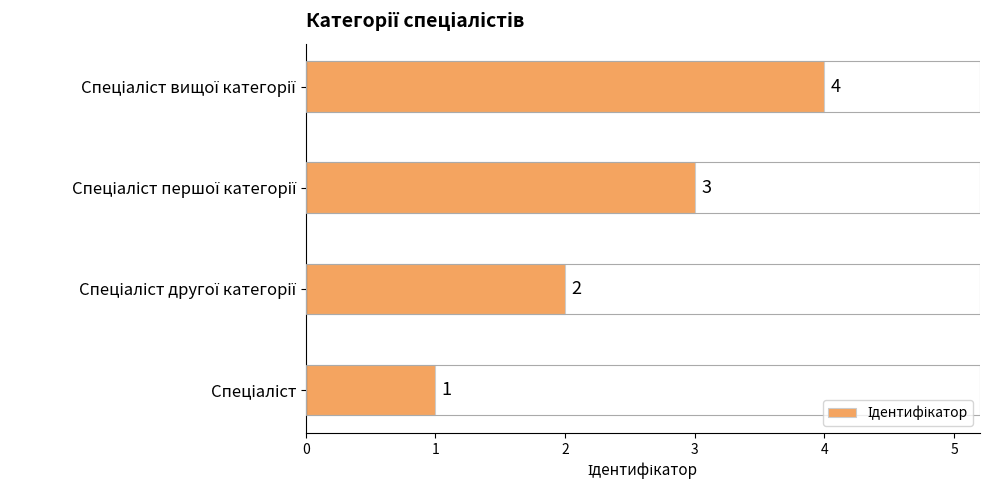

What is the greatest value displayed?

4